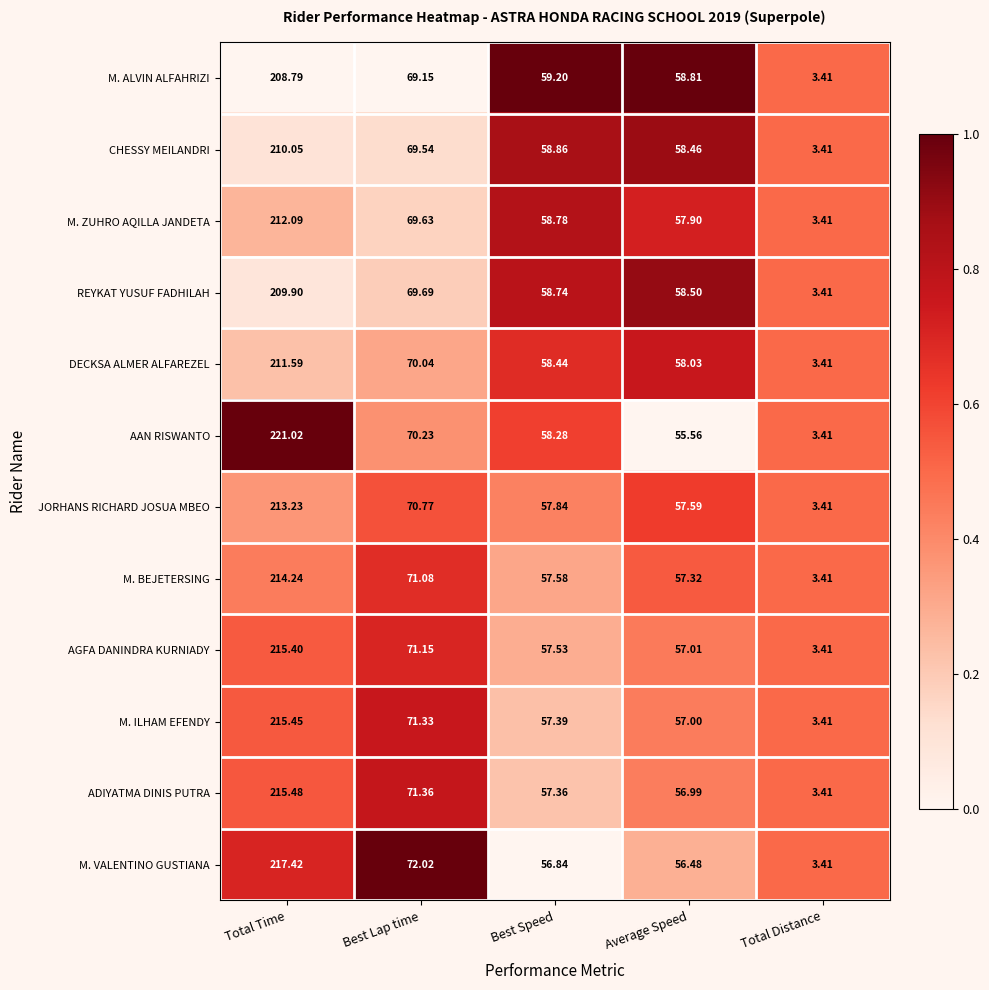

Rank the series by their maximum value, from highest to lowest.

AAN RISWANTO, M. VALENTINO GUSTIANA, ADIYATMA DINIS PUTRA, M. ILHAM EFENDY, AGFA DANINDRA KURNIADY, M. BEJETERSING, JORHANS RICHARD JOSUA MBEO, M. ZUHRO AQILLA JANDETA, DECKSA ALMER ALFAREZEL, CHESSY MEILANDRI, REYKAT YUSUF FADHILAH, M. ALVIN ALFAHRIZI